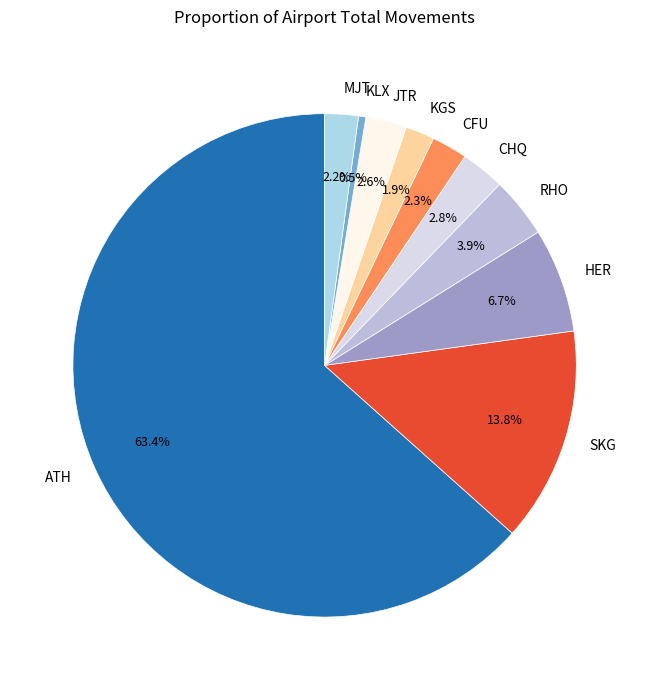

What is the total percentage of CHQ and JTR?

5.4%